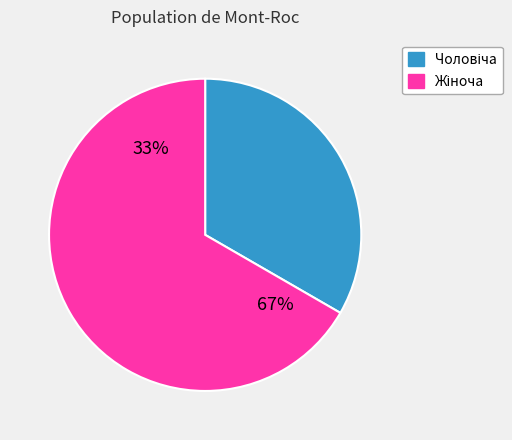

Rank the categories by value from lowest to highest.

Чоловіча, Жіноча